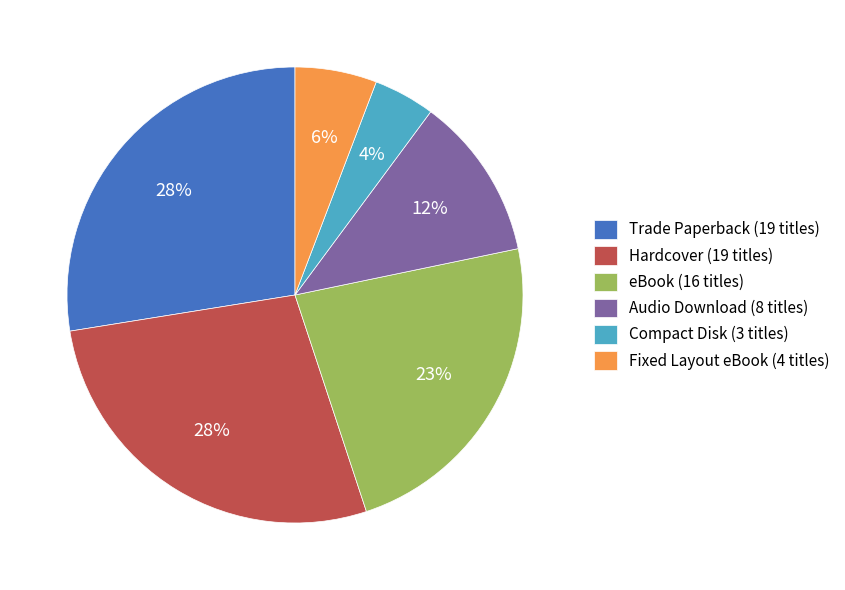

What is the ratio of the value at Audio Download (8 titles) to the value at Trade Paperback (19 titles)?

0.4